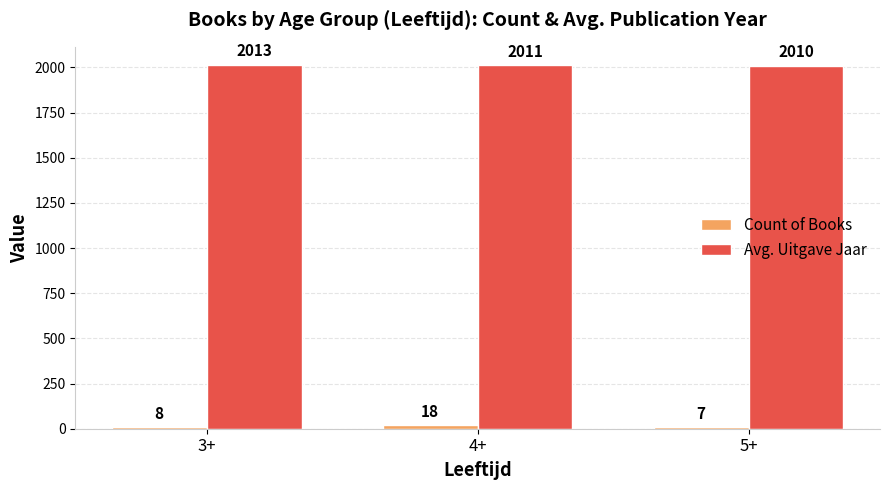

Which category has the lowest value across all series?

5+